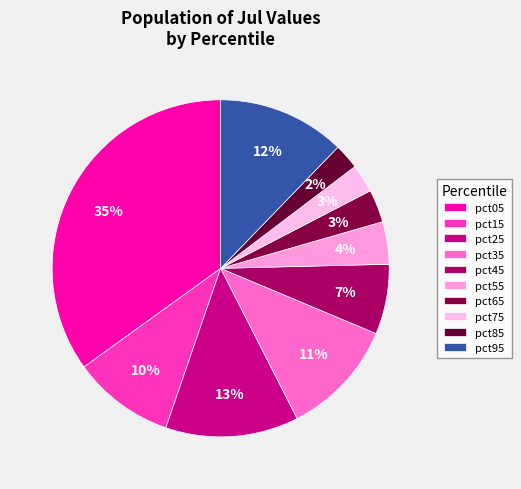

Is it true that pct05 is 35% of the pie?

True